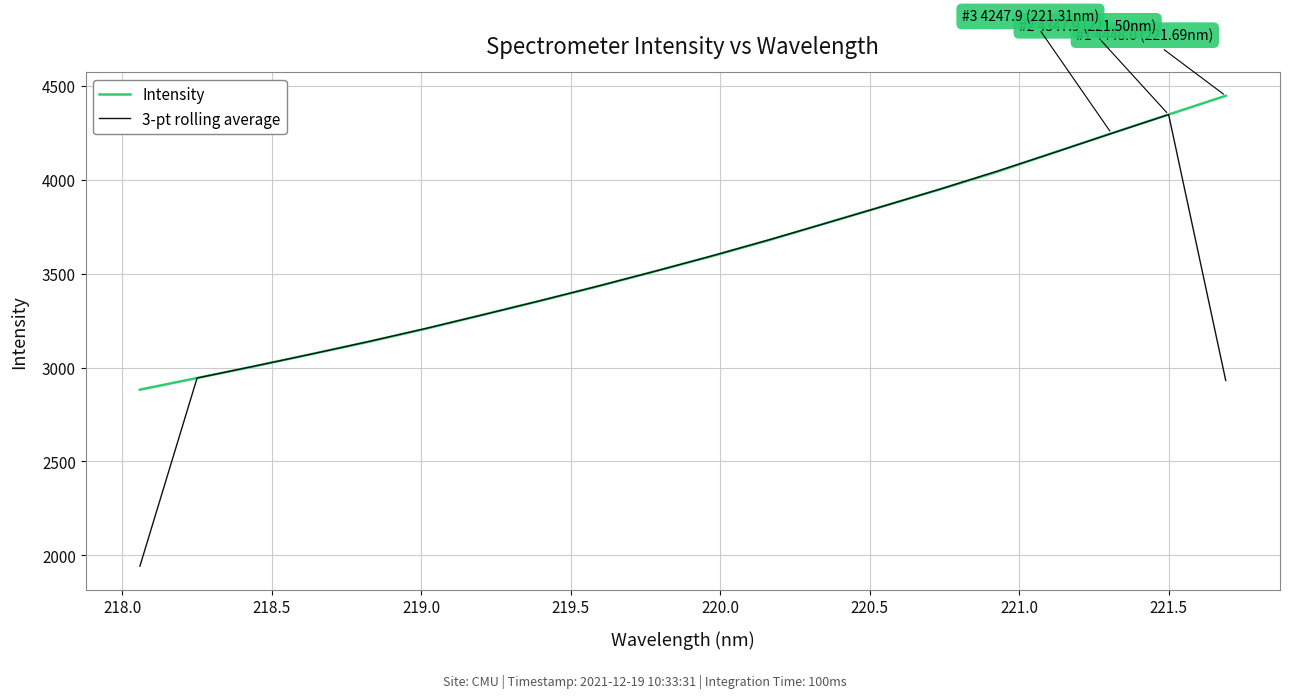

Rank the series by their average value, from lowest to highest.

3-pt rolling average, Intensity